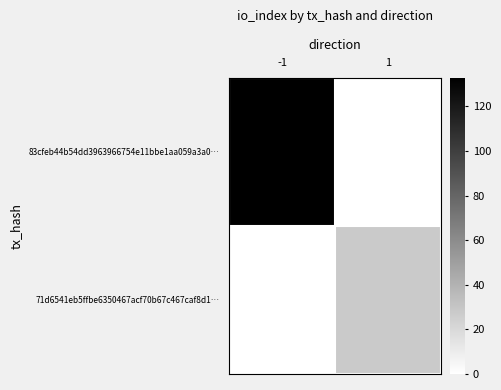

Reading left to right, extract all data points from this chart.

83cfeb44b54dd3963966754e11bbe1aa059a3a0…: -1=133	1=0
71d6541eb5ffbe6350467acf70b67c467caf8d1…: -1=0	1=28